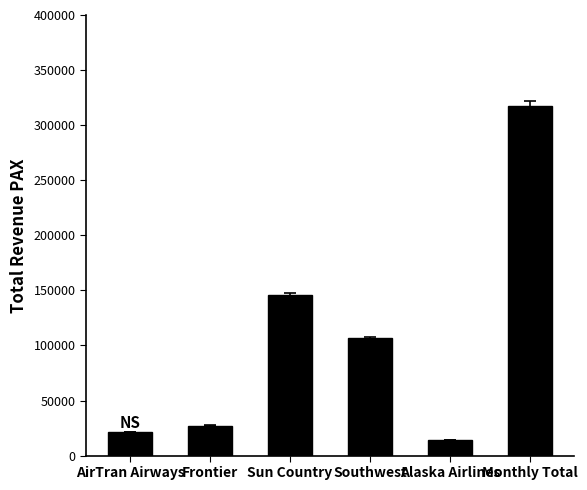

The chart shows a value of 145640 at Sun Country. True or false?

True